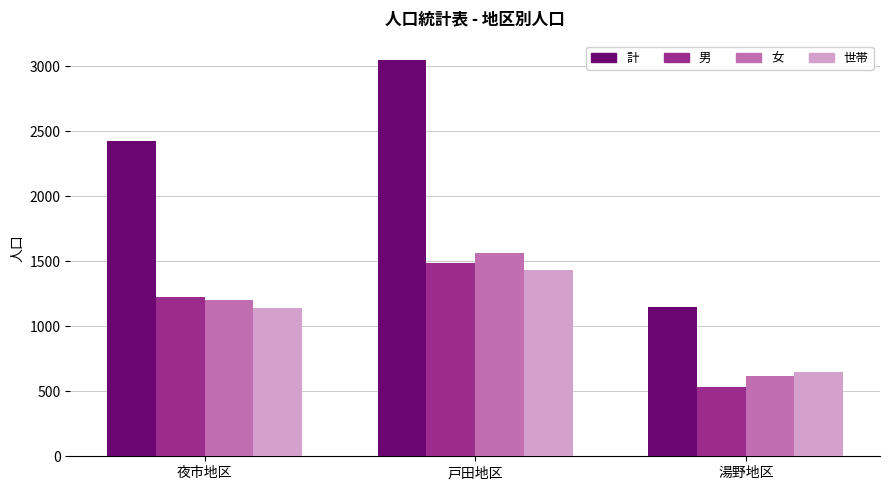

What is the difference between the 男 values at 湯野地区 and 夜市地区?

688